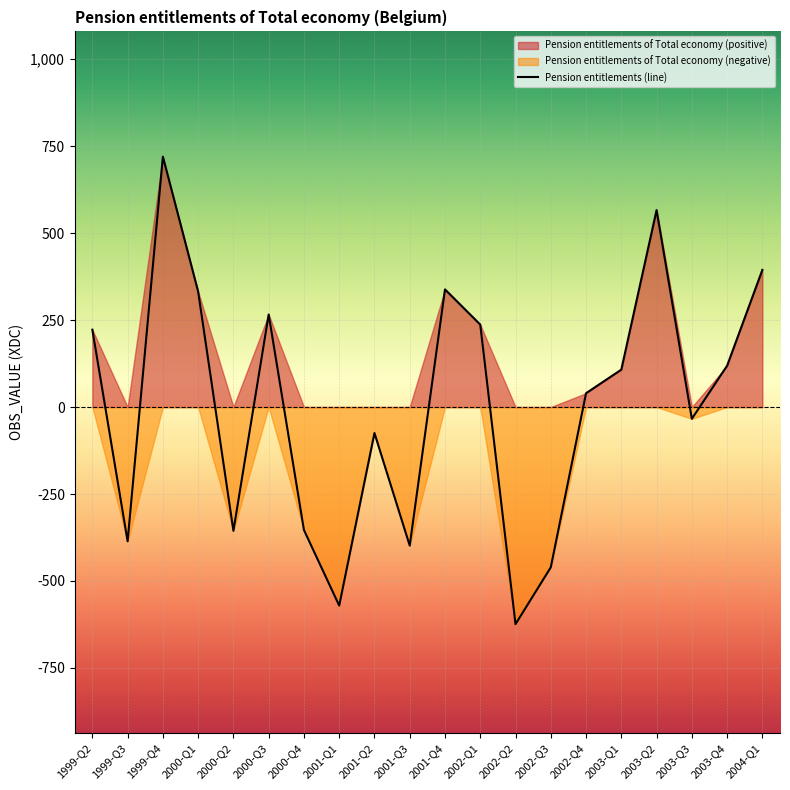

What is the difference between the maximum and minimum values?

1344.0